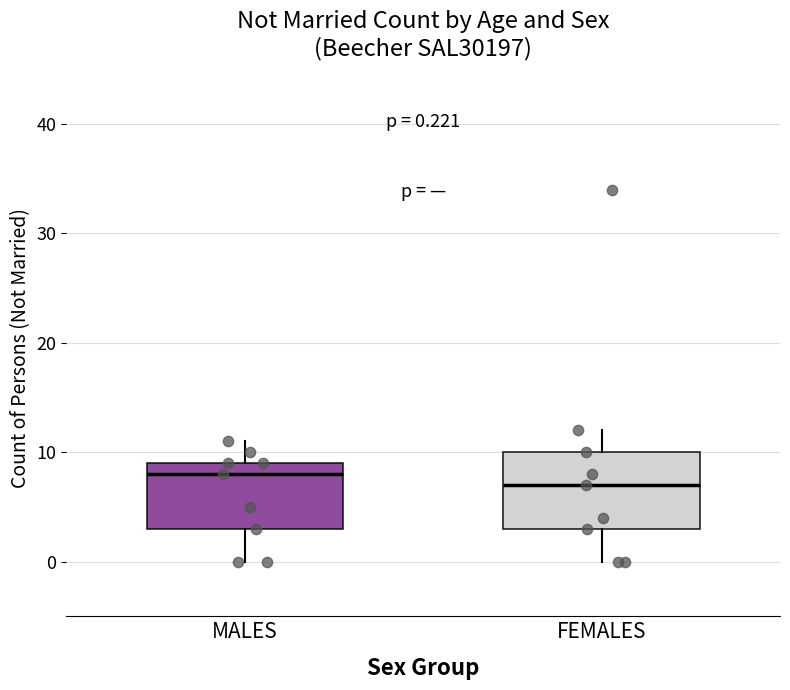

Comparing the boxes themselves (not the whiskers), which one is the tallest?

FEMALES